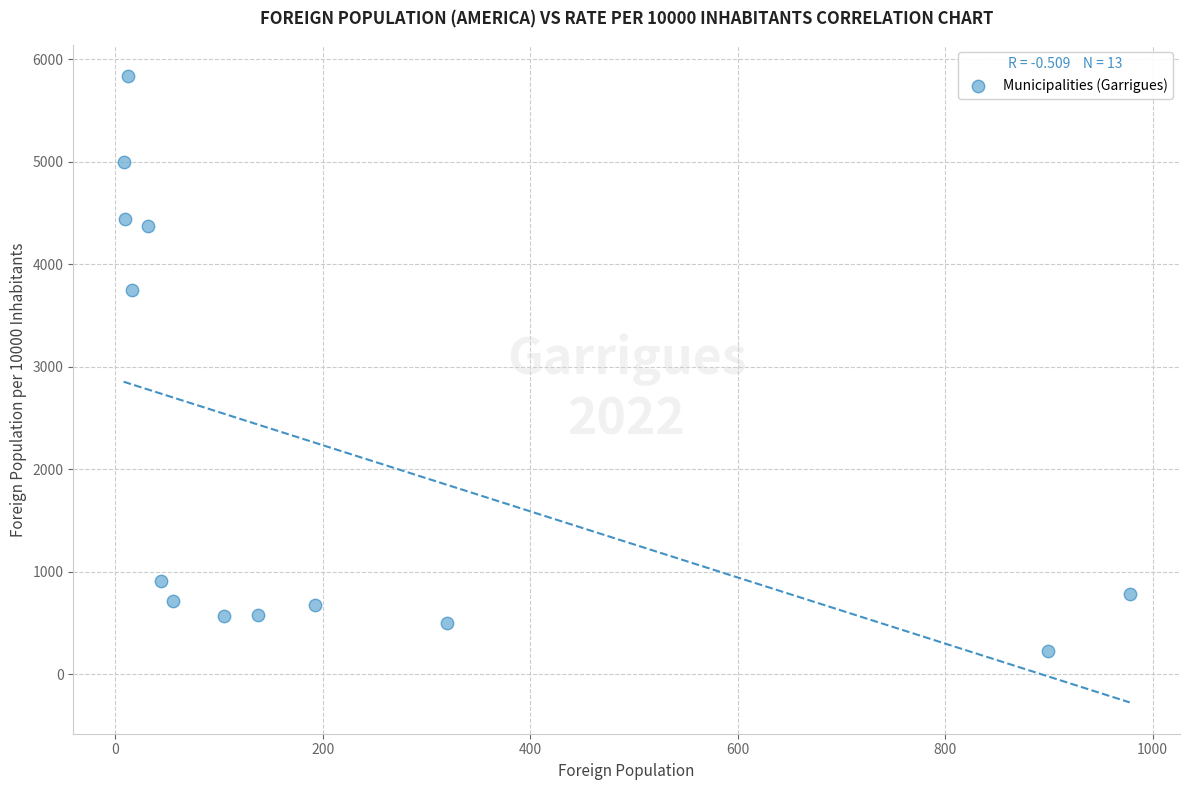

What is the range of Y values (max minus min)?

5611